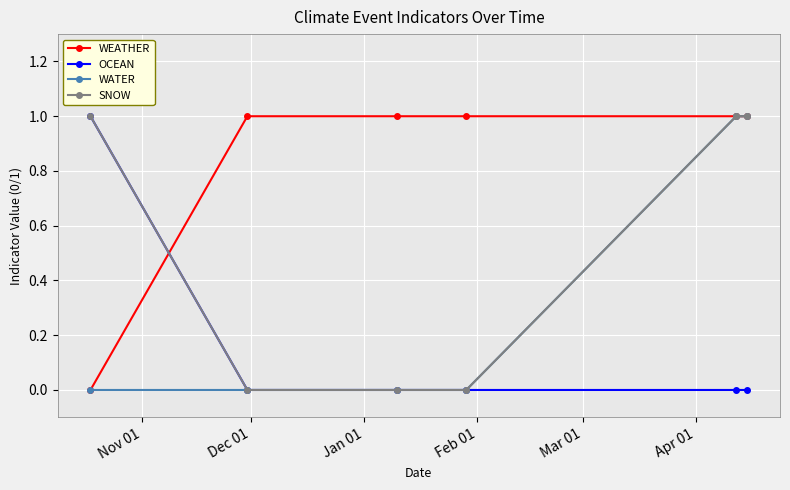

Which series has the largest total across all categories?

WEATHER